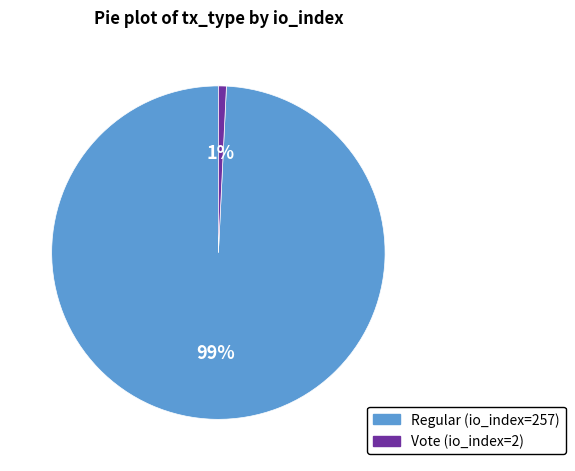

Rank the categories by value from highest to lowest.

Regular (io_index=257), Vote (io_index=2)